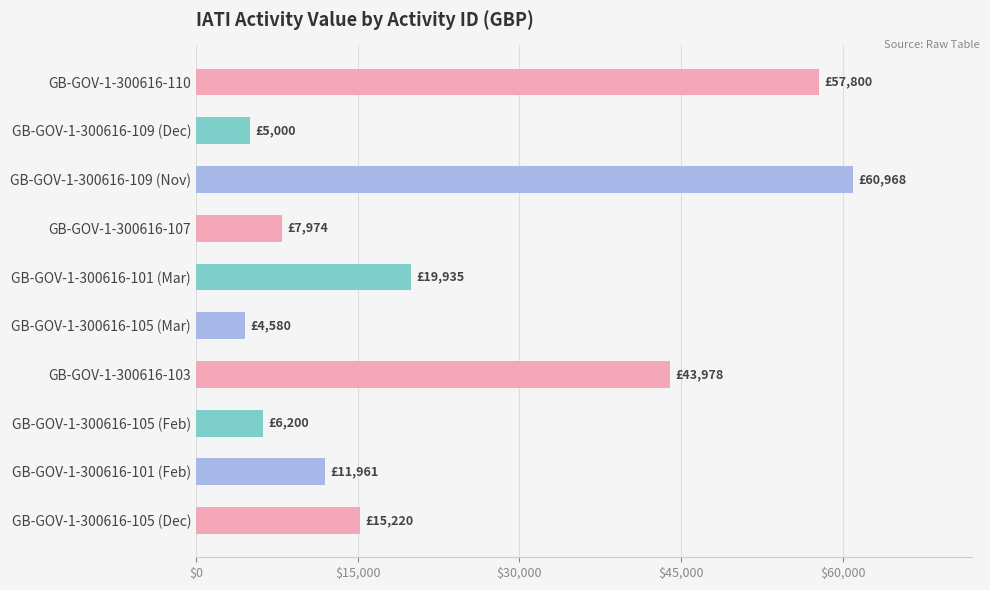

What is the sum of all values?

233616